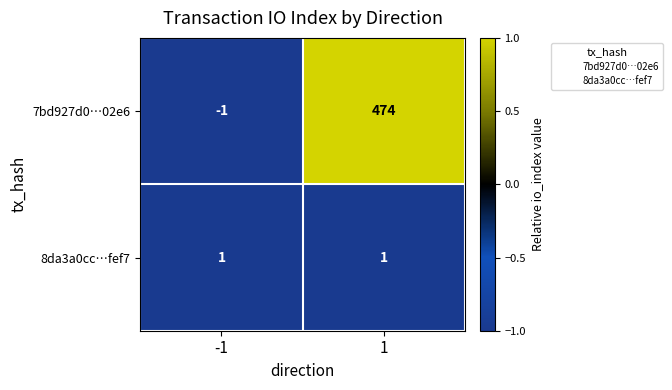

Rank the series by their maximum value, from lowest to highest.

8da3a0cc…fef7, 7bd927d0…02e6